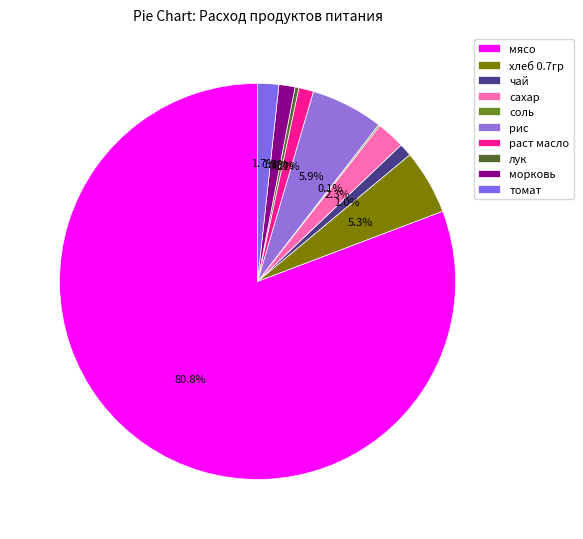

To the nearest percent, what is the difference between the хлеб 0.7гр and лук slice percentages?

5%